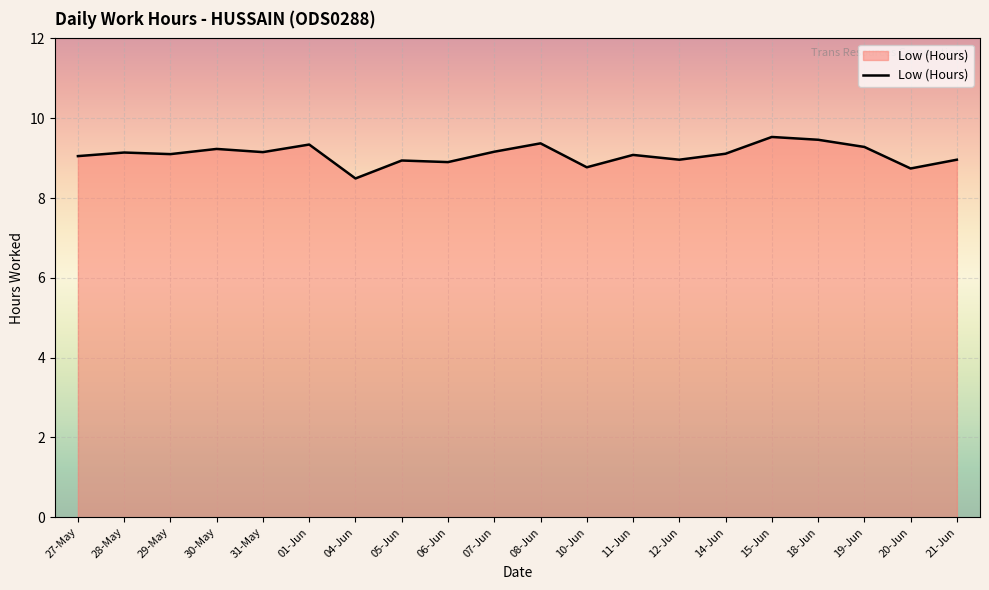

What position from the right is 05-Jun?

13